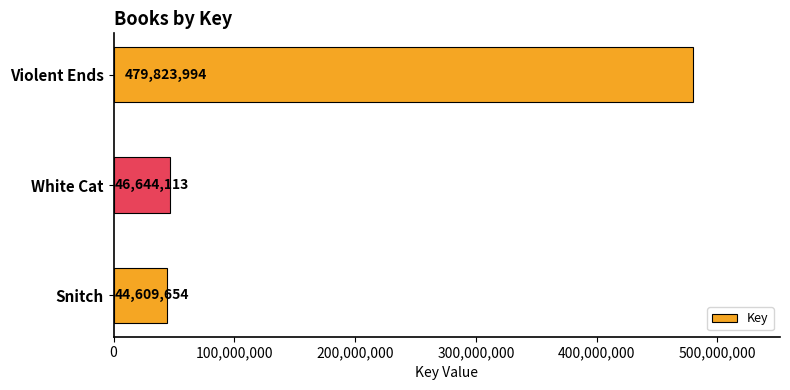

Is it true that the value at White Cat is 46644113?

True